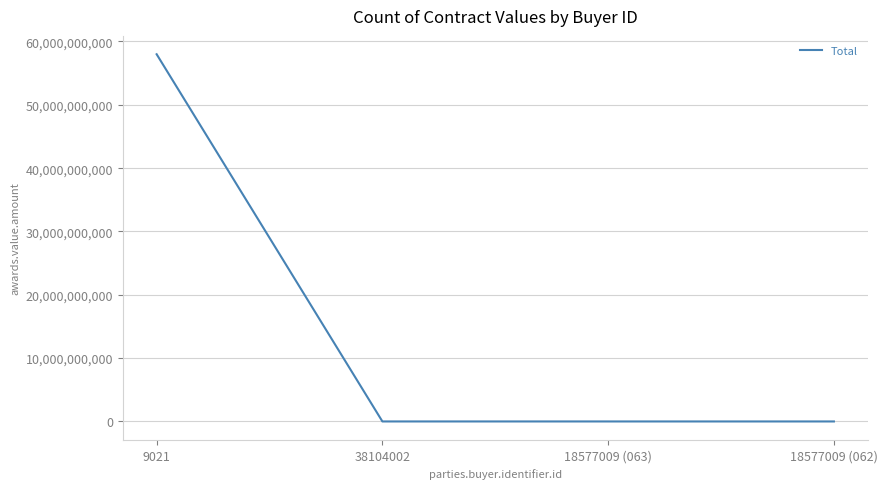

How many categories are shown in the chart?

4